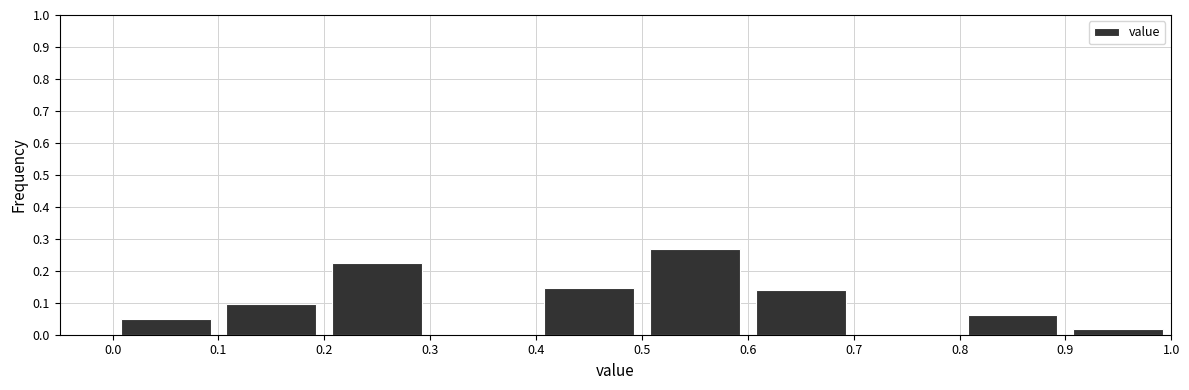

How tall is the bar that spans 0.5 to 0.6 on the x-axis? The values are not printed on the chart, so give them approximately, as read against the axis.

0.27